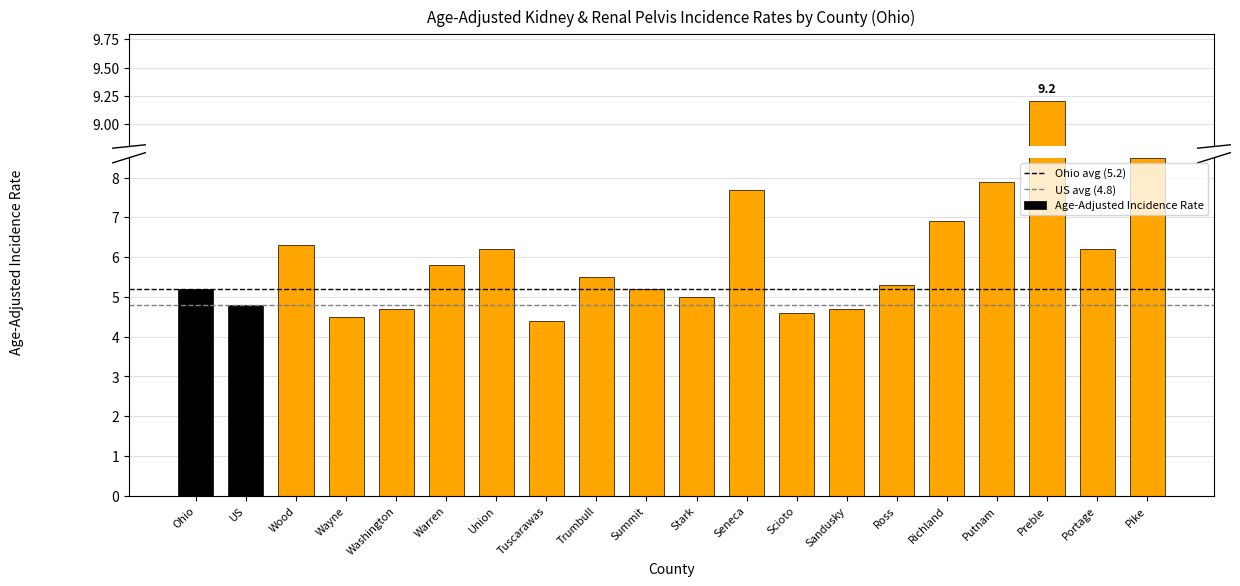

What is the maximum value shown in the chart?

9.2